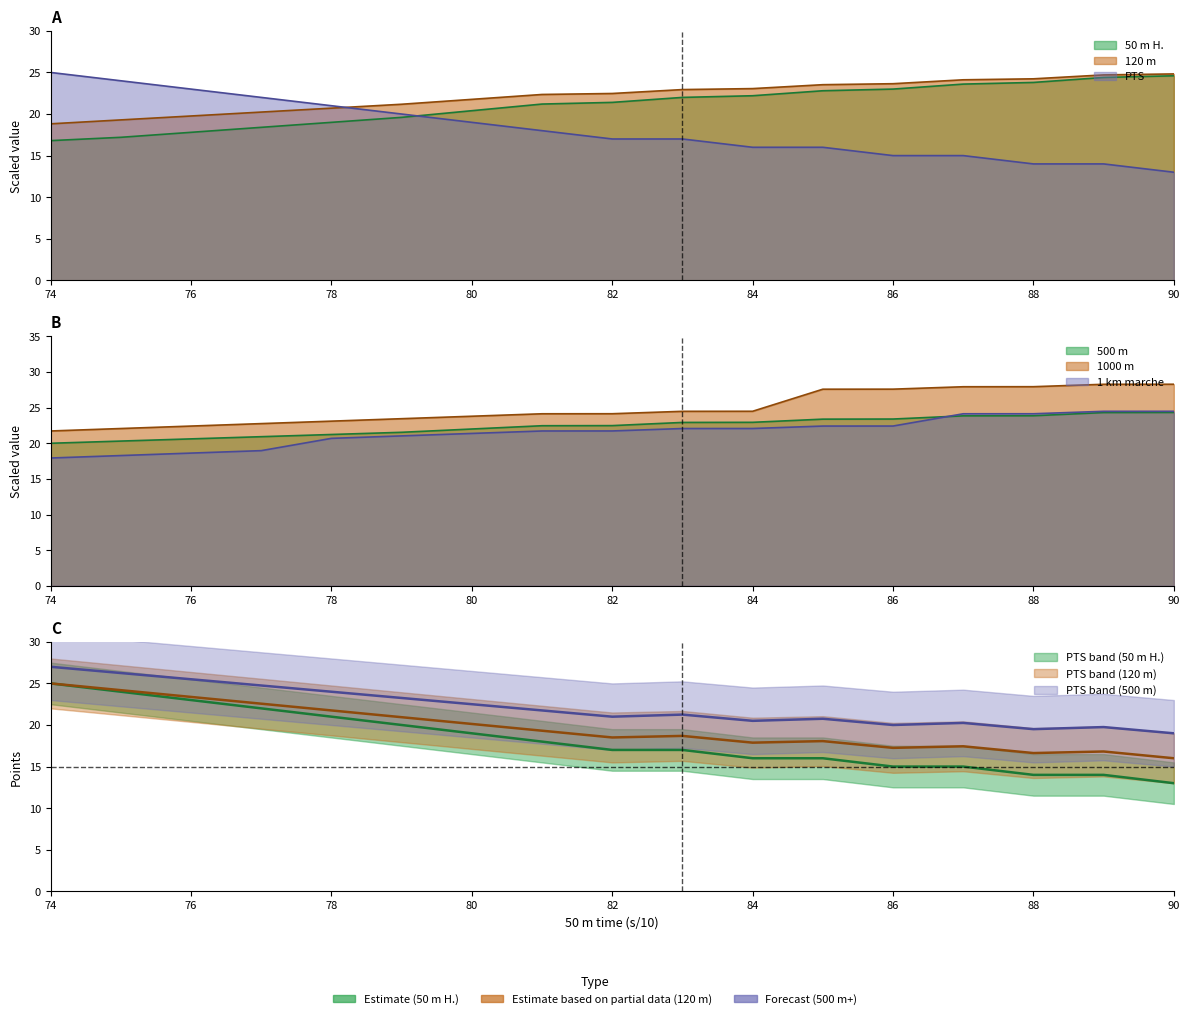

What is the value of the 1 km marche point at the 4th from the left?

19.0